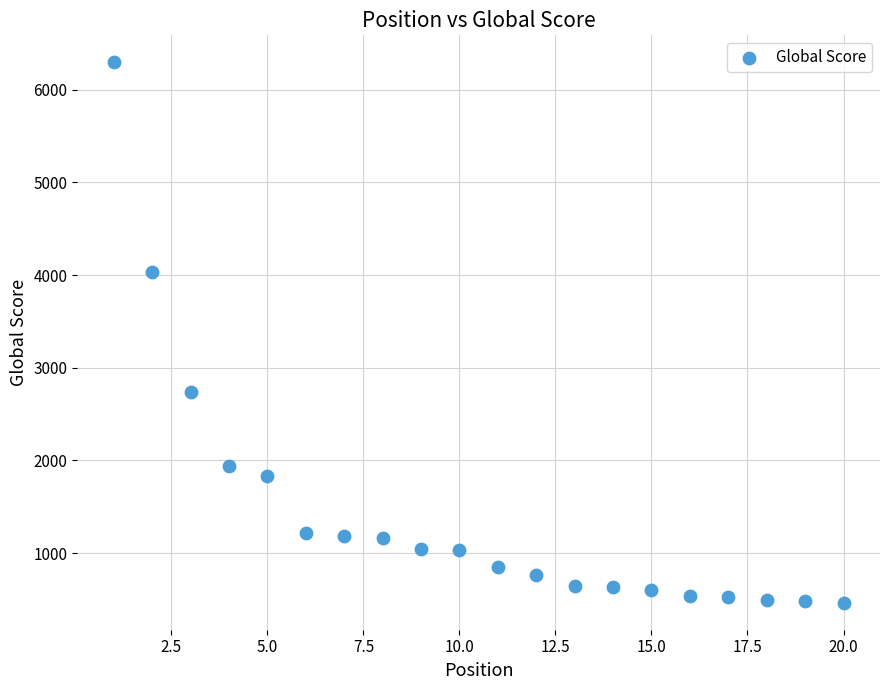

What is the range of X values (max minus min)?

19